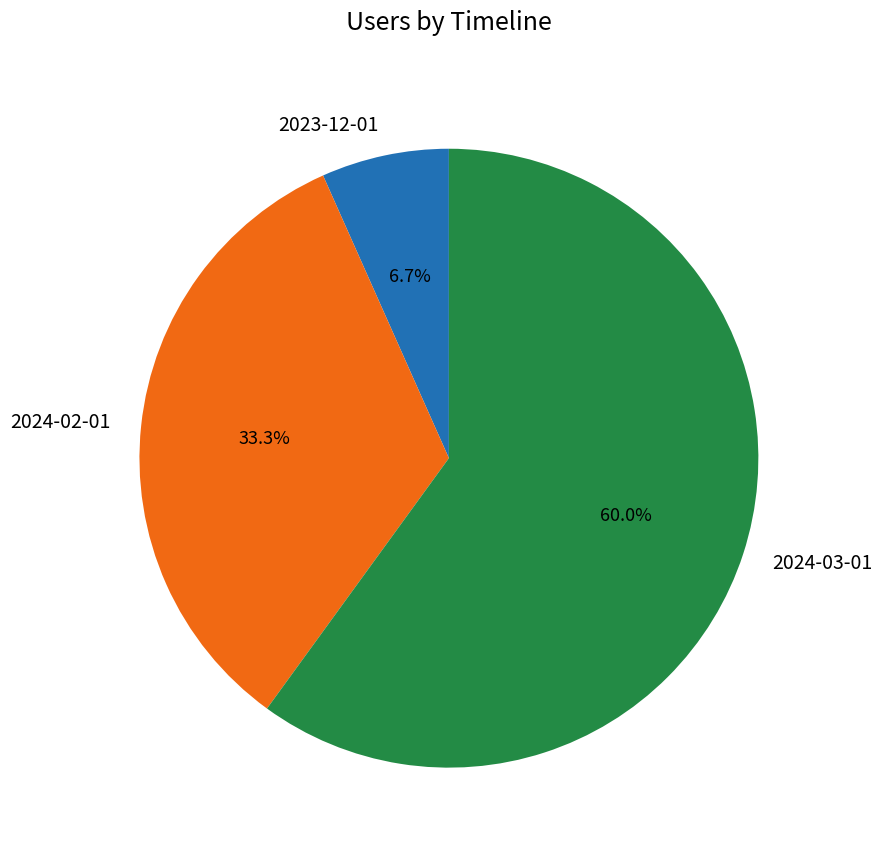

How many segments does this pie chart have?

3